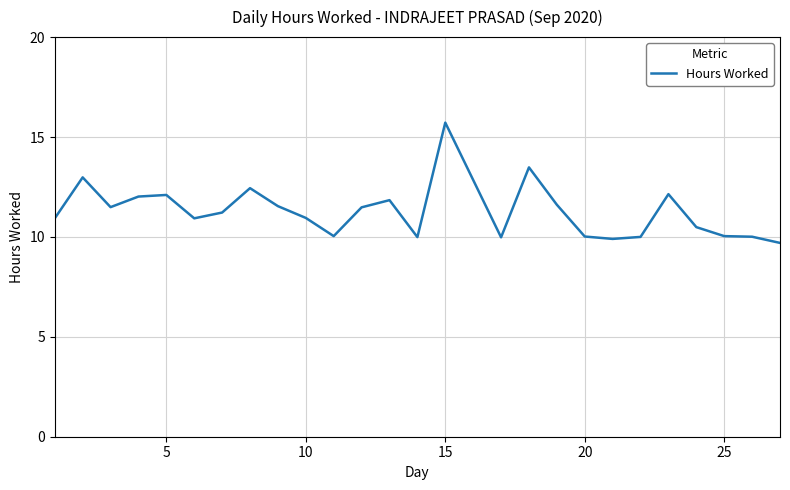

What is the difference between the maximum and minimum values?

6.0